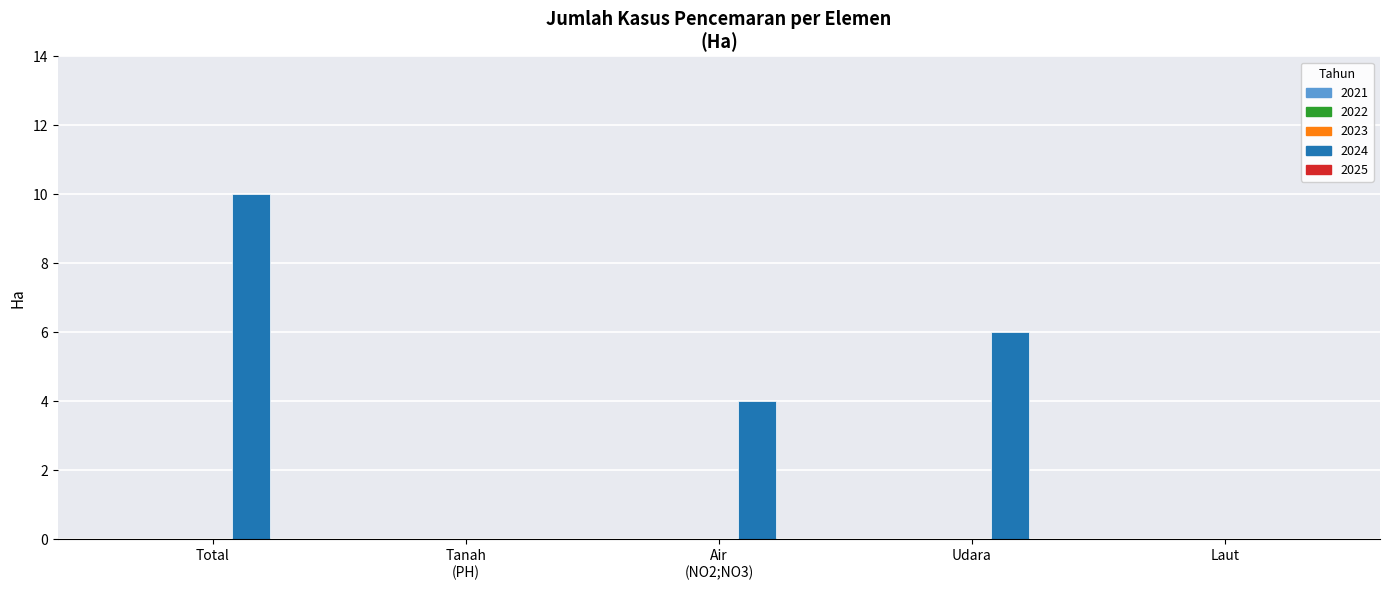

Are the bars horizontal?

No